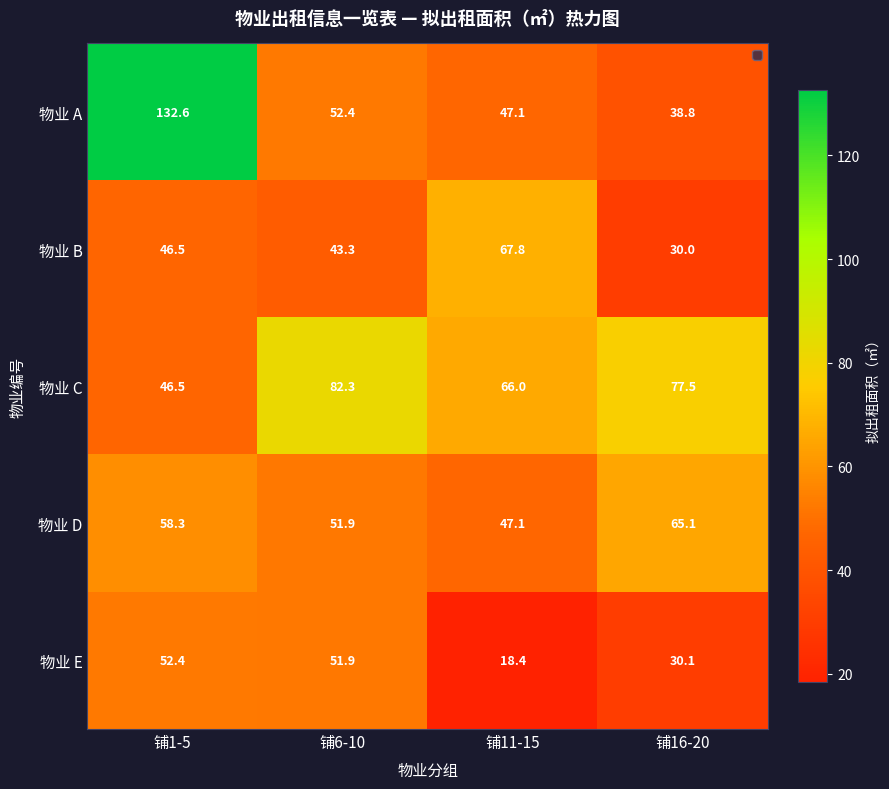

Rank the series at 铺16-20 from lowest to highest value.

物业 B, 物业 E, 物业 A, 物业 D, 物业 C